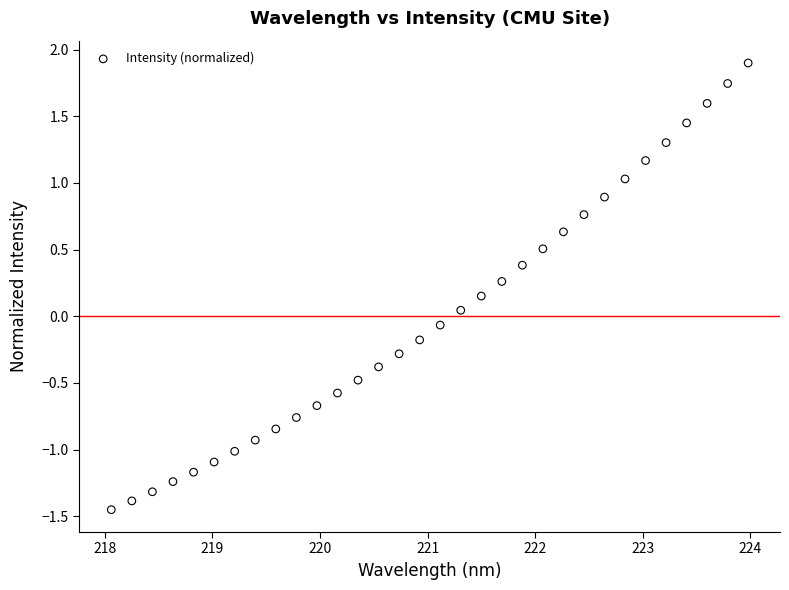

What is the range of X values (max minus min)?

5.9